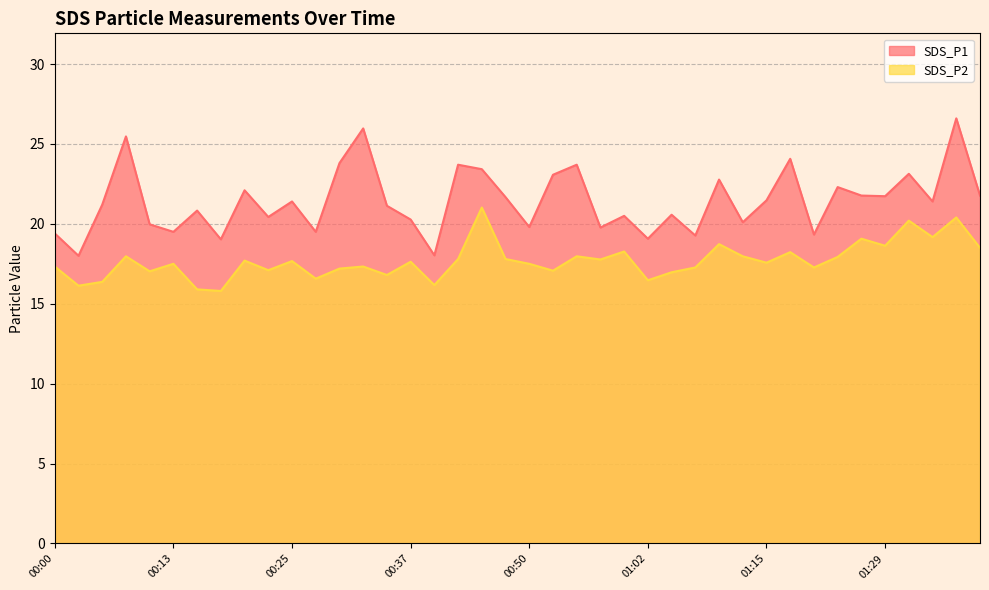

What is the difference between the highest and lowest values at 00:50?

2.3